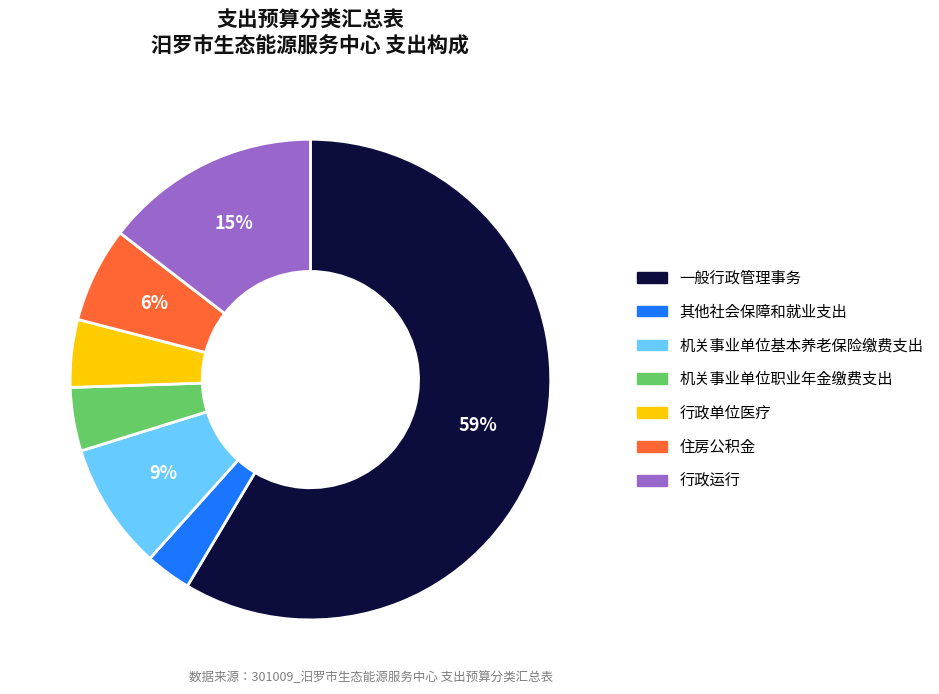

Is there any slice that represents more than half of the pie?

Yes